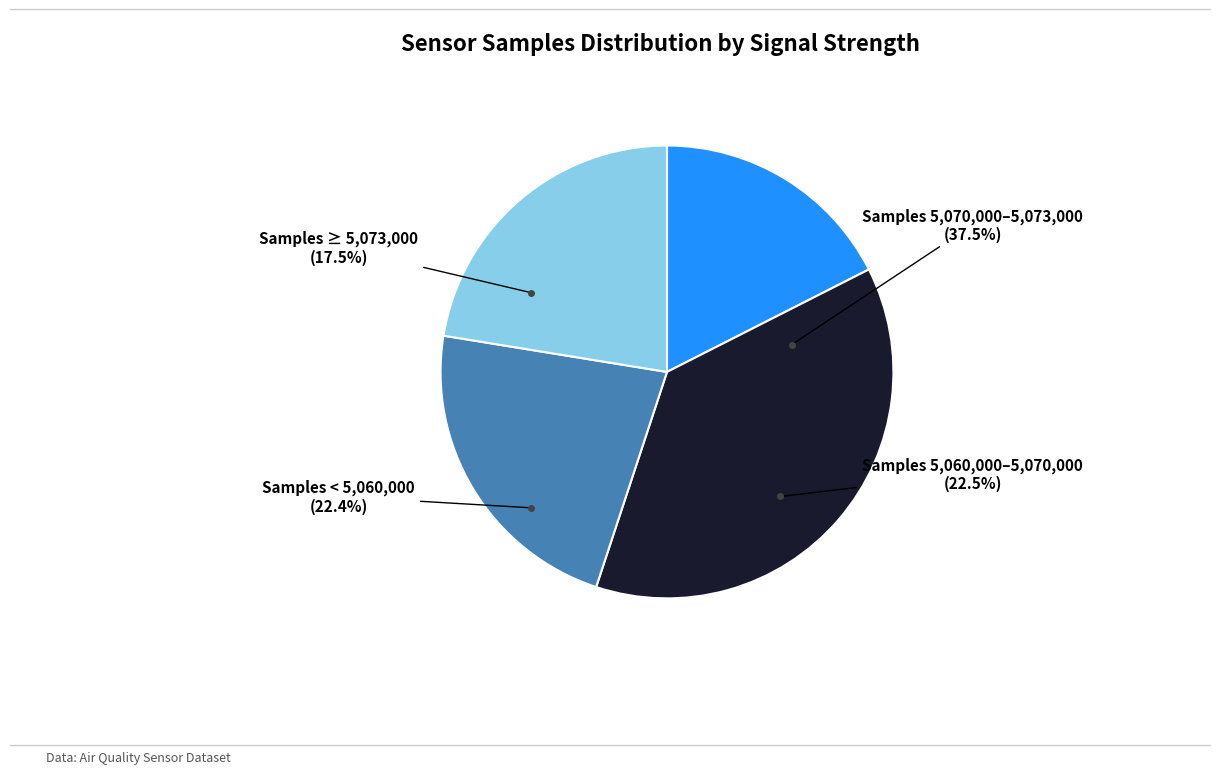

Is there any slice that represents more than half of the pie?

No